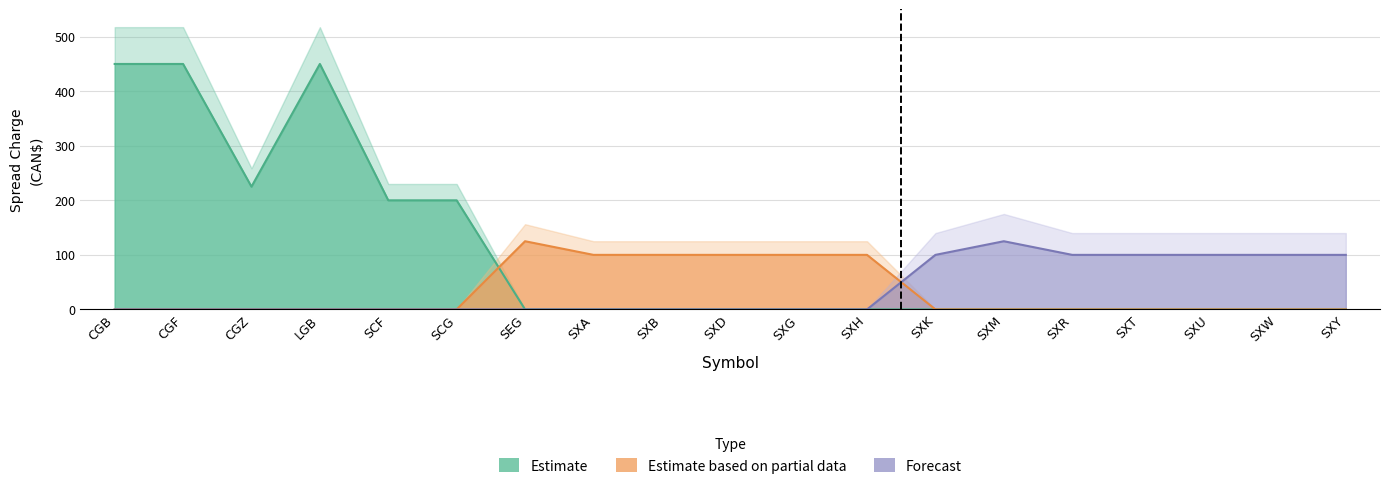

At which category does the chart reach its minimum across all series?

SXA